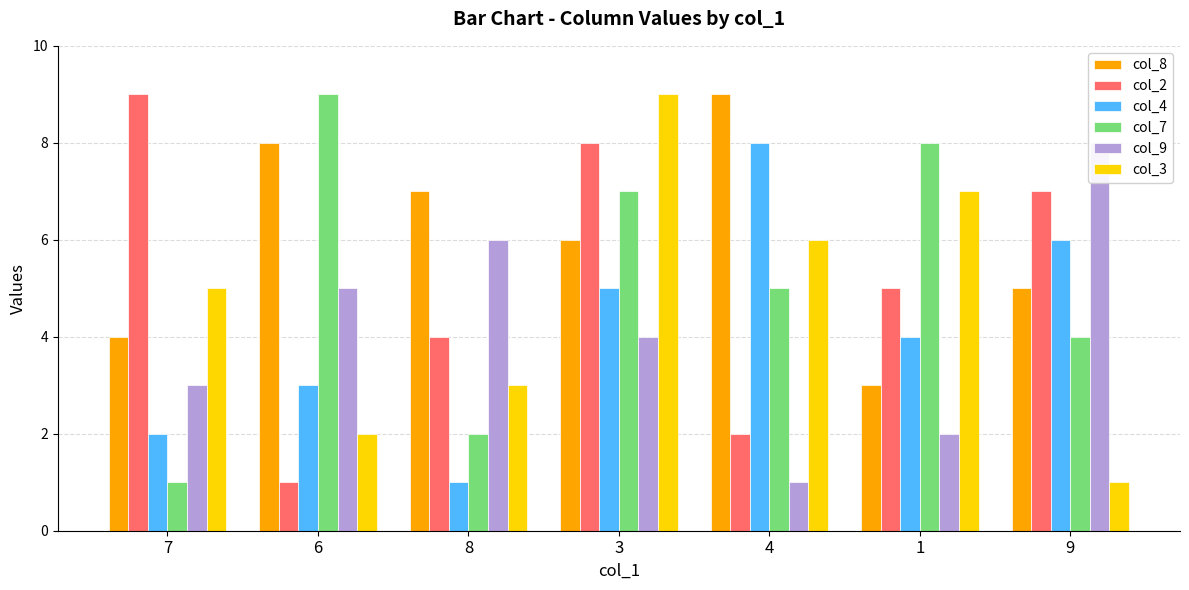

List the labels in order of col_9 value, largest first.

9, 8, 6, 3, 7, 1, 4